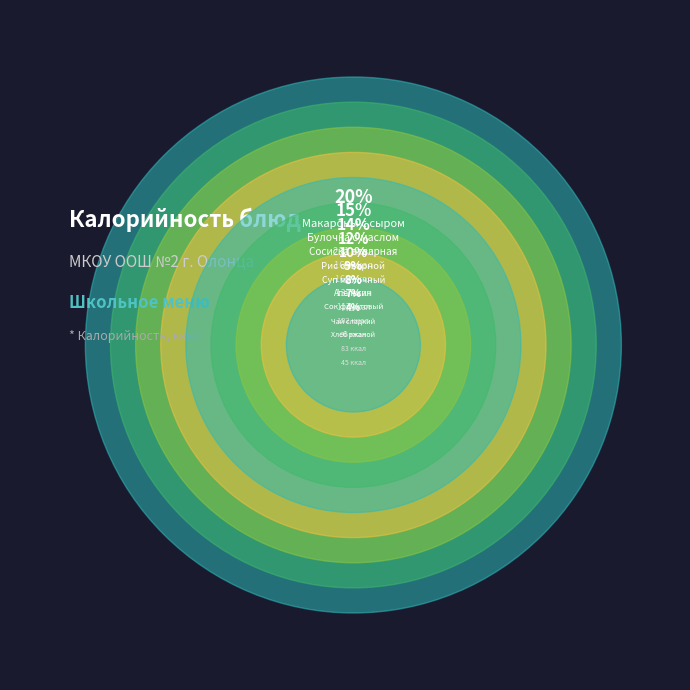

Does Сок фруктовый represent more than half of the total?

No